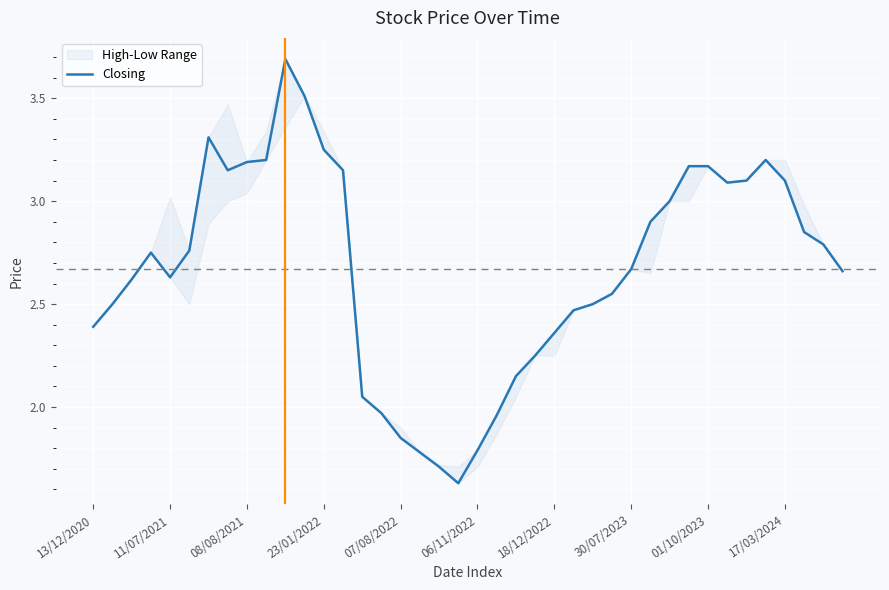

What is the label of the 11th point from the right?

29